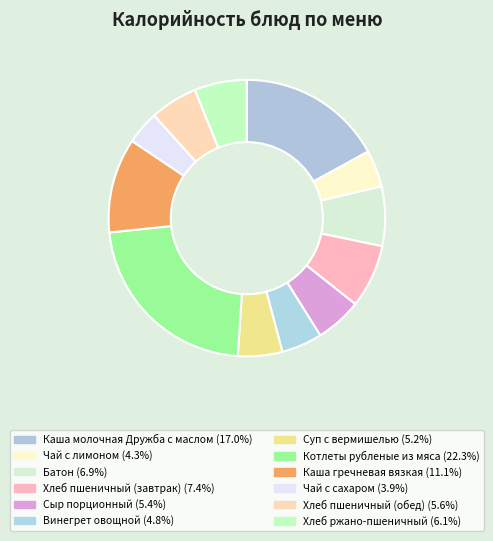

How much of the chart is everything except Сыр порционный?

94.6%